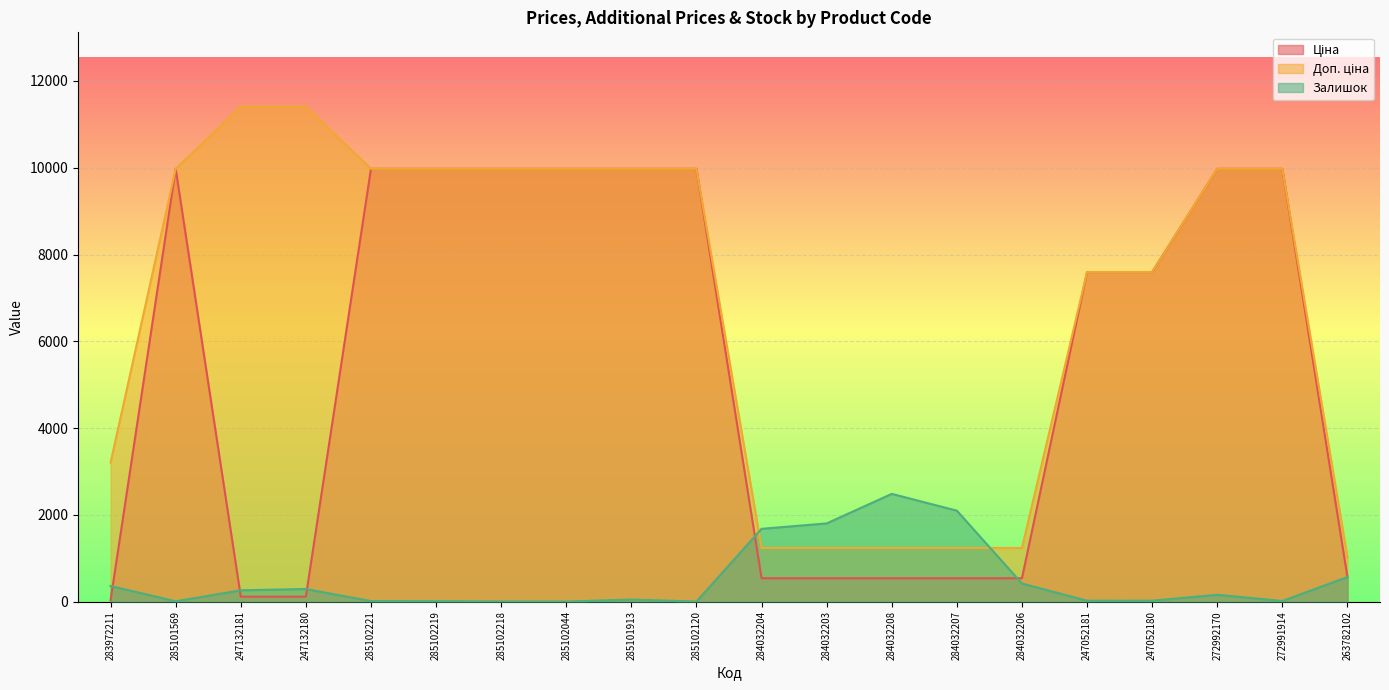

True or false: Залишок has more than 1 interior local peaks.

True